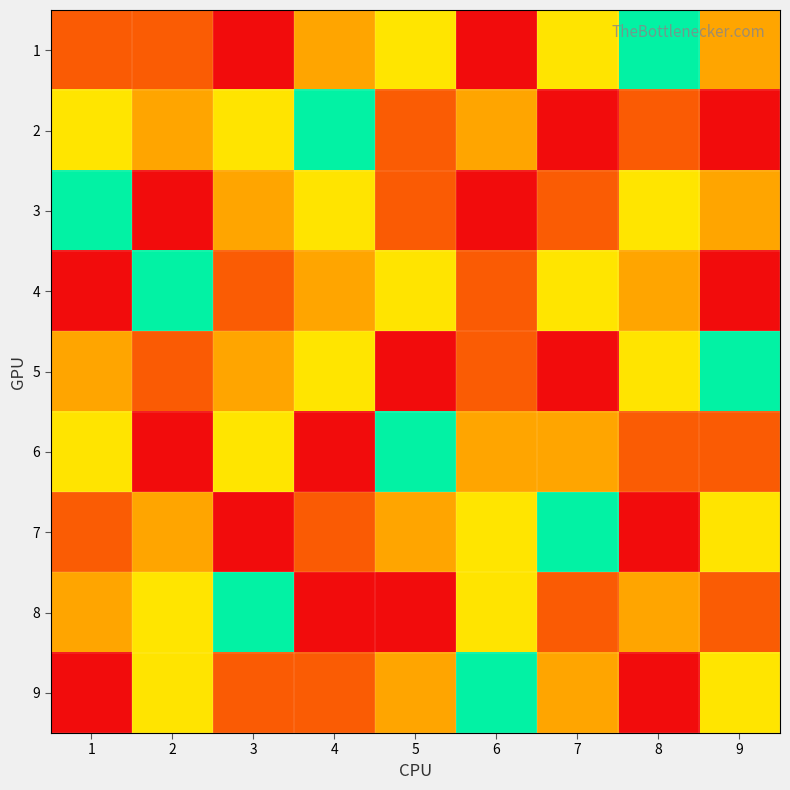

At how many categories does at least one series exceed 3?

9